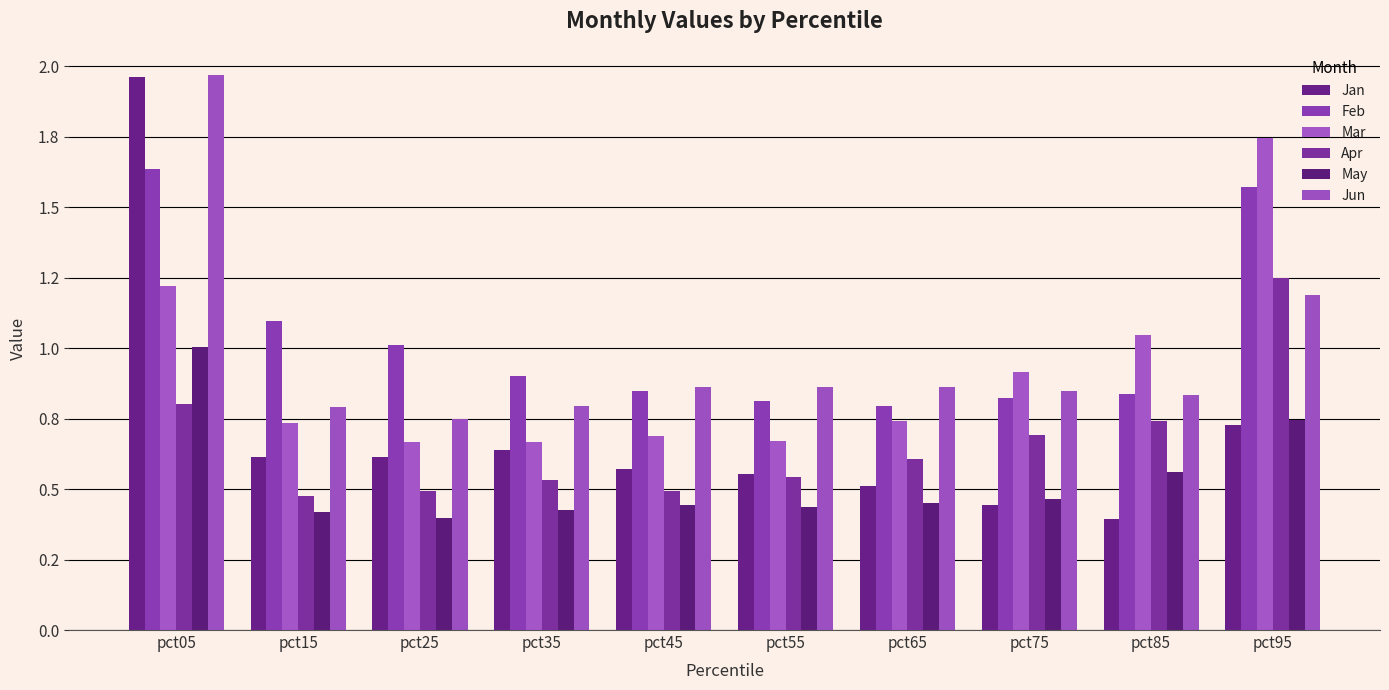

At pct15, list the series in order from smallest to largest.

May, Apr, Jan, Mar, Jun, Feb